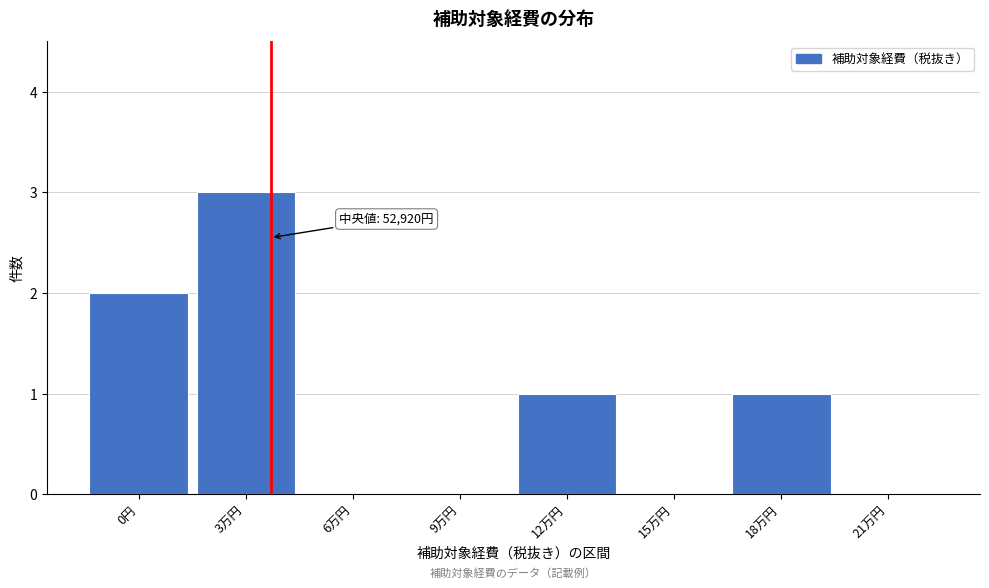

Reading left to right, transcribe all the data shown in this chart.

0円=2	3万円=3	6万円=0	9万円=0	12万円=1	15万円=0	18万円=1	21万円=0